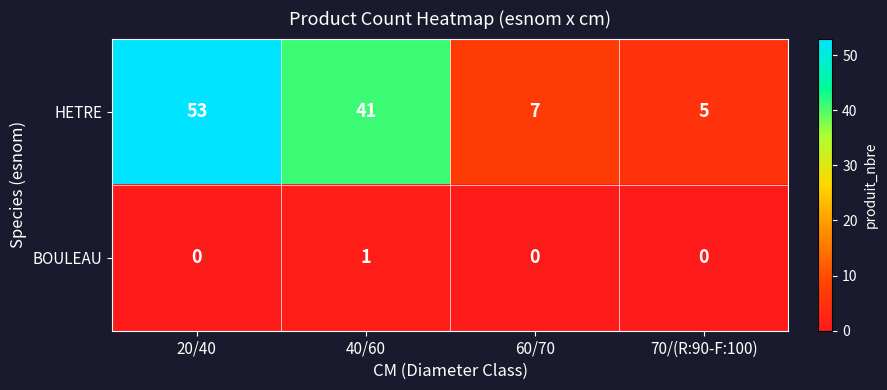

The HETRE series shows 19 at 40/60. True or false?

False